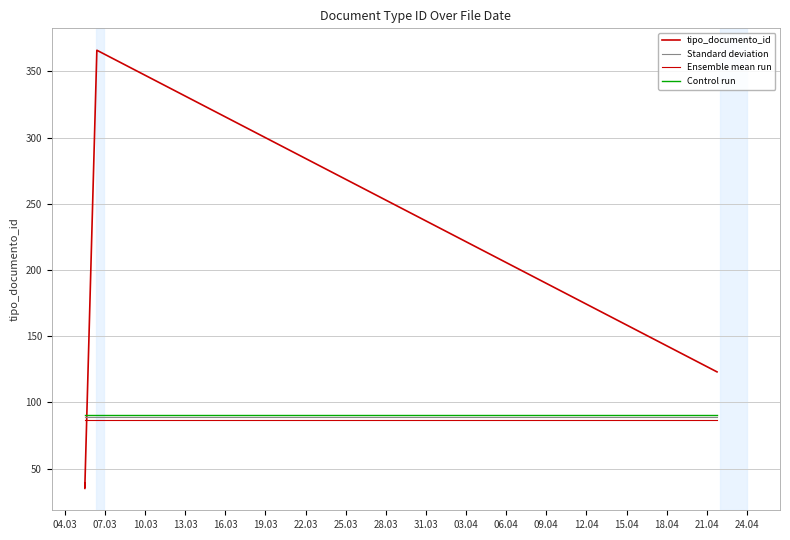

What is the smallest value displayed?

35